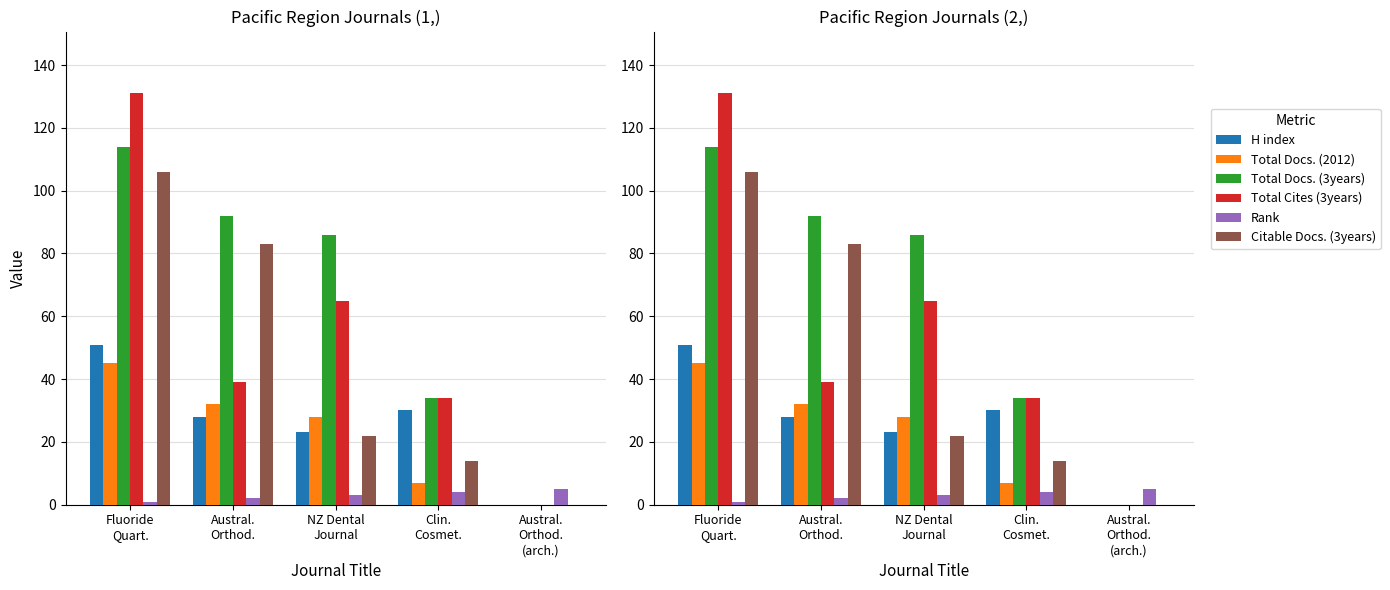

True or false: Rank has a value of 0 at Fluoride
Quart..

False